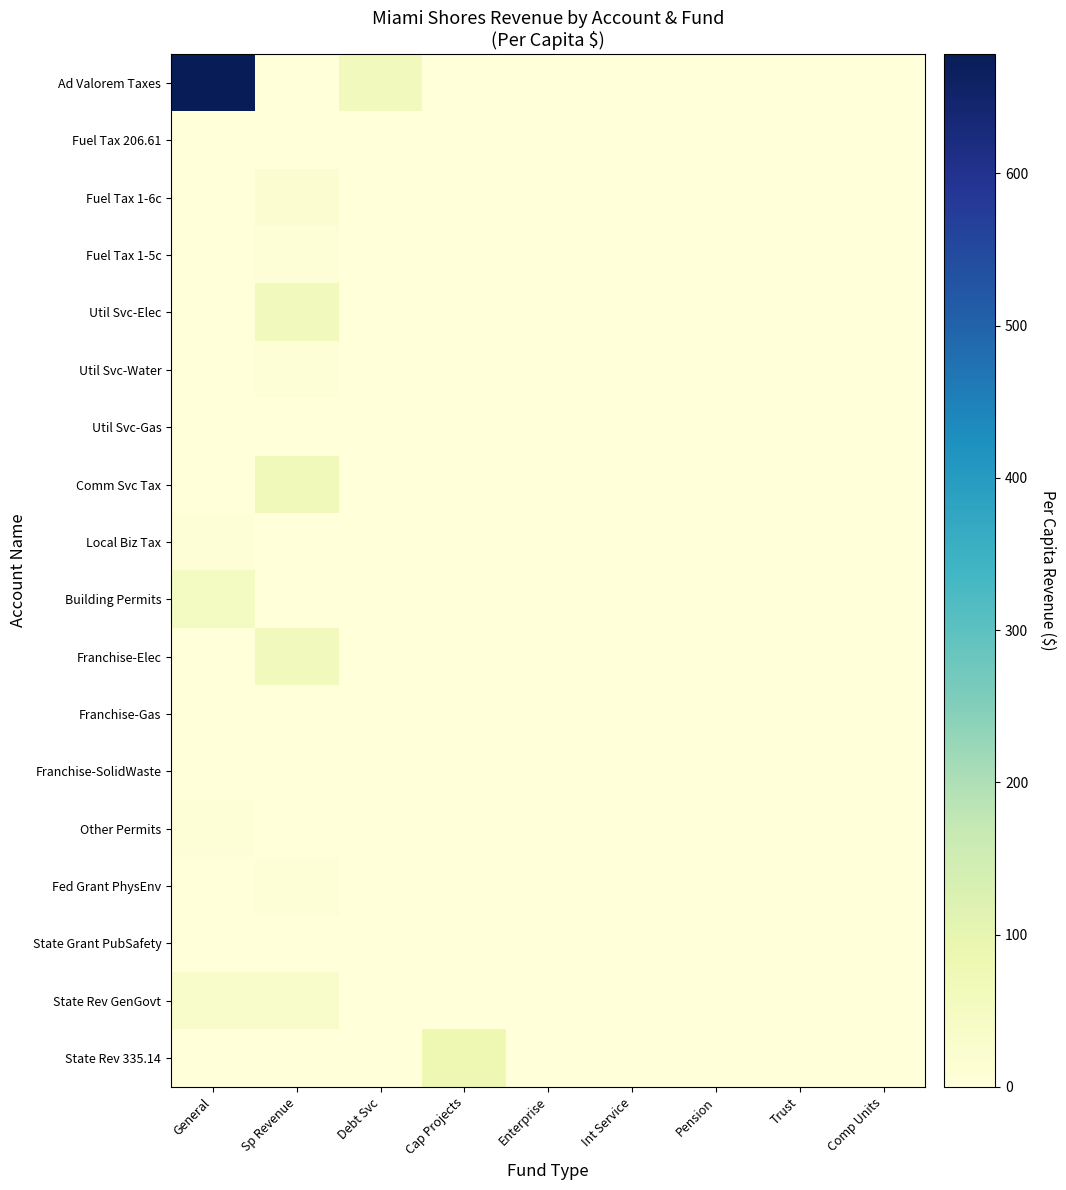

Reading left to right, transcribe all the data shown in this chart.

Ad Valorem Taxes: General=678.1	Sp Revenue=0.0	Debt Svc=63.4	Cap Projects=0.0	Enterprise=0.0	Int Service=0.0	Pension=0.0	Trust=0.0	Comp Units=0.0
Fuel Tax 206.61: General=0.0	Sp Revenue=1.1	Debt Svc=0.0	Cap Projects=0.0	Enterprise=0.0	Int Service=0.0	Pension=0.0	Trust=0.0	Comp Units=0.0
Fuel Tax 1-6c: General=0.0	Sp Revenue=18.2	Debt Svc=0.0	Cap Projects=0.0	Enterprise=0.0	Int Service=0.0	Pension=0.0	Trust=0.0	Comp Units=0.0
Fuel Tax 1-5c: General=0.0	Sp Revenue=7.0	Debt Svc=0.0	Cap Projects=0.0	Enterprise=0.0	Int Service=0.0	Pension=0.0	Trust=0.0	Comp Units=0.0
Util Svc-Elec: General=0.0	Sp Revenue=62.2	Debt Svc=0.0	Cap Projects=0.0	Enterprise=0.0	Int Service=0.0	Pension=0.0	Trust=0.0	Comp Units=0.0
Util Svc-Water: General=0.0	Sp Revenue=9.5	Debt Svc=0.0	Cap Projects=0.0	Enterprise=0.0	Int Service=0.0	Pension=0.0	Trust=0.0	Comp Units=0.0
Util Svc-Gas: General=0.0	Sp Revenue=2.4	Debt Svc=0.0	Cap Projects=0.0	Enterprise=0.0	Int Service=0.0	Pension=0.0	Trust=0.0	Comp Units=0.0
Comm Svc Tax: General=0.0	Sp Revenue=68.7	Debt Svc=0.0	Cap Projects=0.0	Enterprise=0.0	Int Service=0.0	Pension=0.0	Trust=0.0	Comp Units=0.0
Local Biz Tax: General=6.8	Sp Revenue=0.0	Debt Svc=0.0	Cap Projects=0.0	Enterprise=0.0	Int Service=0.0	Pension=0.0	Trust=0.0	Comp Units=0.0
Building Permits: General=48.7	Sp Revenue=0.0	Debt Svc=0.0	Cap Projects=0.0	Enterprise=0.0	Int Service=0.0	Pension=0.0	Trust=0.0	Comp Units=0.0
Franchise-Elec: General=0.0	Sp Revenue=63.4	Debt Svc=0.0	Cap Projects=0.0	Enterprise=0.0	Int Service=0.0	Pension=0.0	Trust=0.0	Comp Units=0.0
Franchise-Gas: General=0.0	Sp Revenue=1.0	Debt Svc=0.0	Cap Projects=0.0	Enterprise=0.0	Int Service=0.0	Pension=0.0	Trust=0.0	Comp Units=0.0
Franchise-SolidWaste: General=0.0	Sp Revenue=1.4	Debt Svc=0.0	Cap Projects=0.0	Enterprise=0.0	Int Service=0.0	Pension=0.0	Trust=0.0	Comp Units=0.0
Other Permits: General=8.7	Sp Revenue=0.0	Debt Svc=0.0	Cap Projects=0.0	Enterprise=0.0	Int Service=0.0	Pension=0.0	Trust=0.0	Comp Units=0.0
Fed Grant PhysEnv: General=0.0	Sp Revenue=7.8	Debt Svc=0.0	Cap Projects=0.0	Enterprise=0.0	Int Service=0.0	Pension=0.0	Trust=0.0	Comp Units=0.0
State Grant PubSafety: General=0.0	Sp Revenue=1.1	Debt Svc=0.0	Cap Projects=0.0	Enterprise=0.0	Int Service=0.0	Pension=0.0	Trust=0.0	Comp Units=0.0
State Rev GenGovt: General=29.7	Sp Revenue=31.5	Debt Svc=0.0	Cap Projects=0.0	Enterprise=0.0	Int Service=0.0	Pension=0.0	Trust=0.0	Comp Units=0.0
State Rev 335.14: General=2.5	Sp Revenue=0.0	Debt Svc=0.0	Cap Projects=79.5	Enterprise=0.0	Int Service=0.0	Pension=0.0	Trust=0.0	Comp Units=0.0